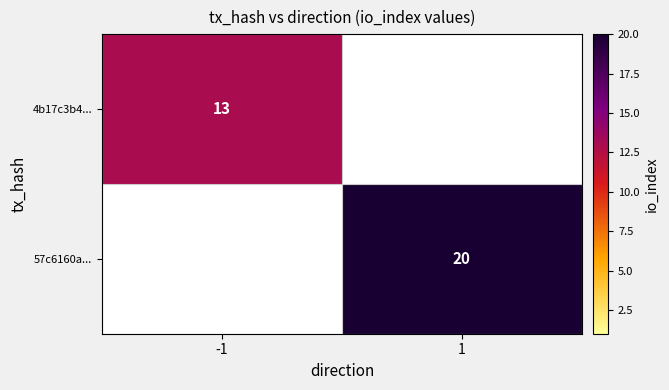

Is the value of 57c6160a... at 1 greater than the value of 4b17c3b4... at -1?

Yes